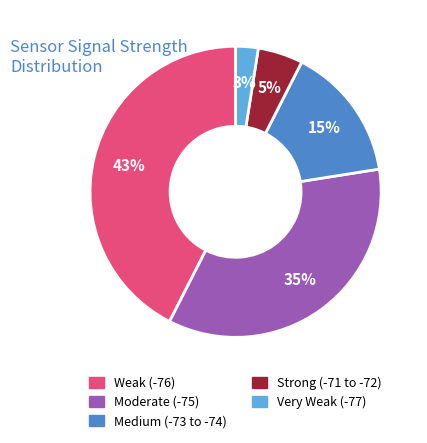

True or false: Moderate (-75) accounts for 22% of the total.

False